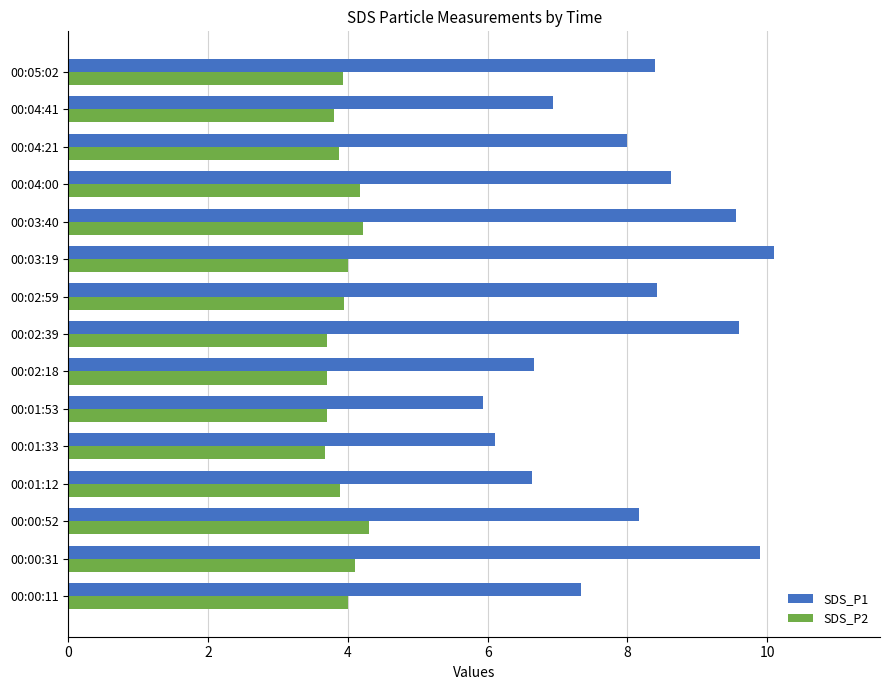

What is the difference between the maximum and minimum values in the SDS_P1 series?

4.2